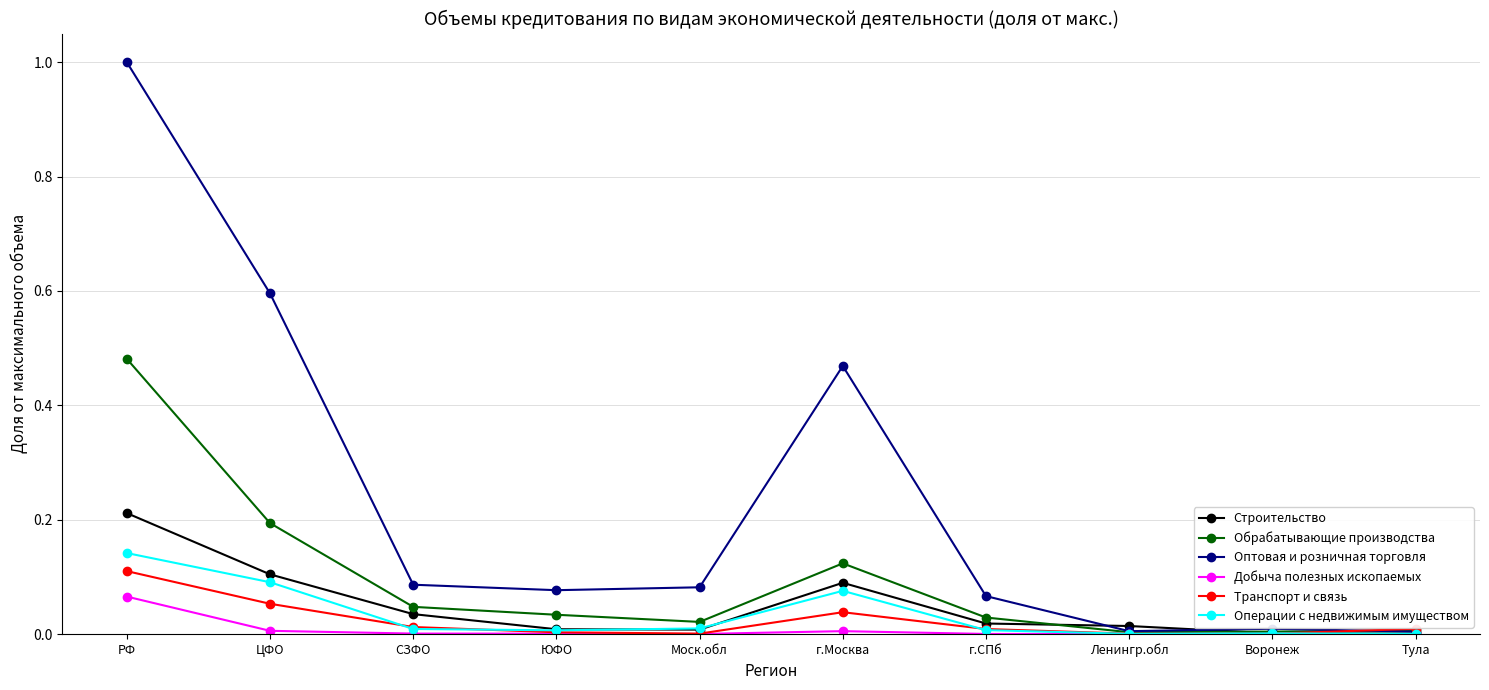

Which series changed the most between ЦФО and СЗФО?

Оптовая и розничная торговля